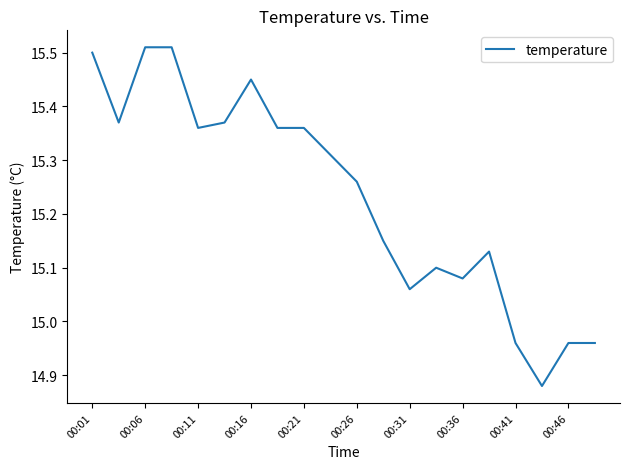

What is the difference between the maximum and minimum values?

0.6